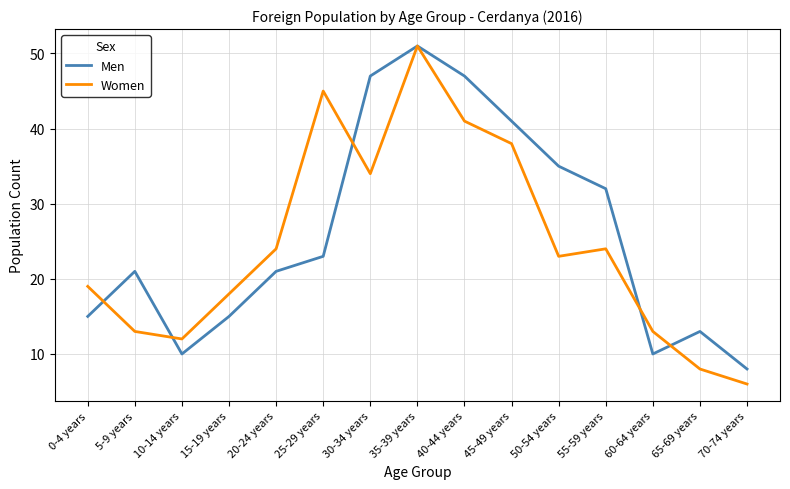

At which category does Women reach its first local valley?

10-14 years